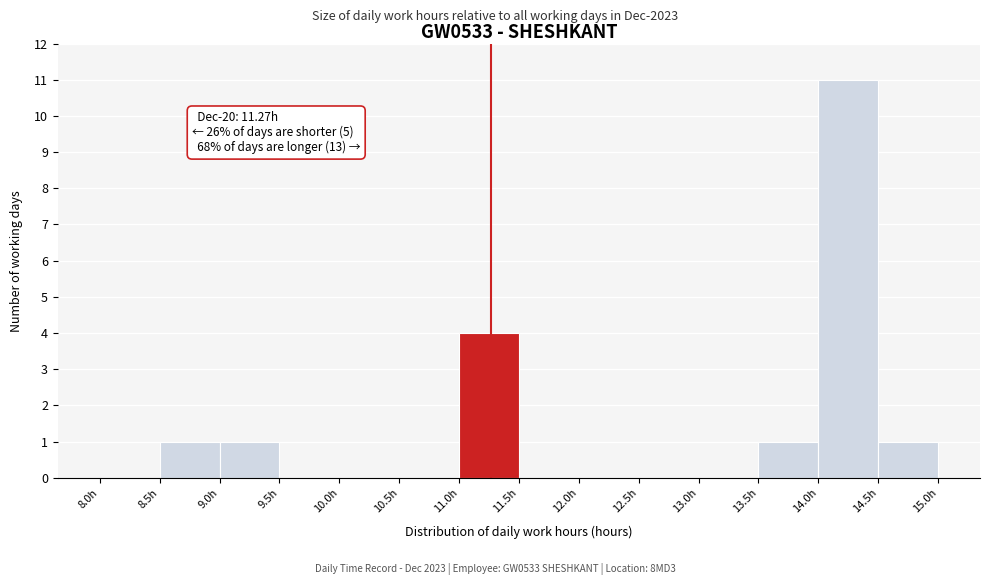

Over which range of the x-axis is the bar tallest?

14.0 to 14.5